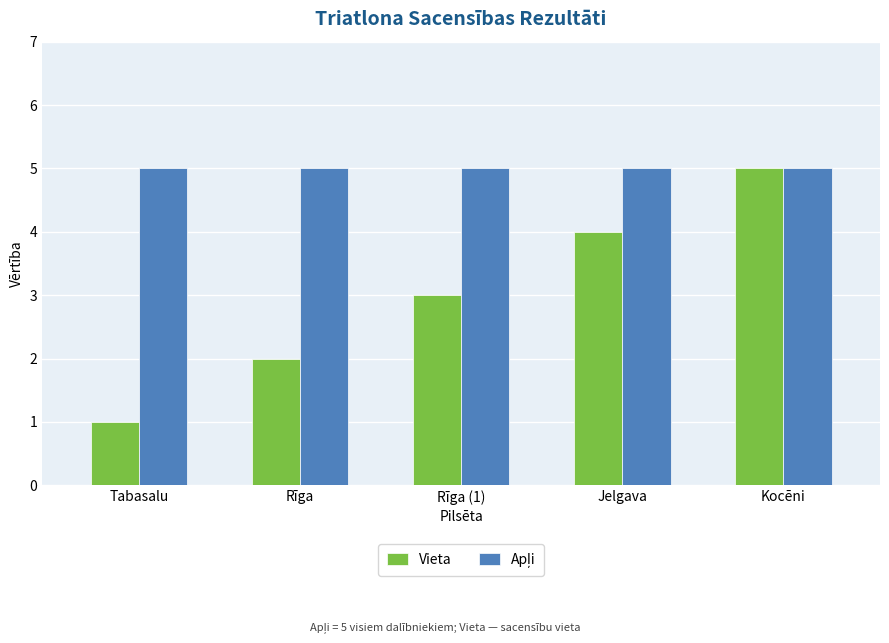

What is the total value across all series at Rīga?

7